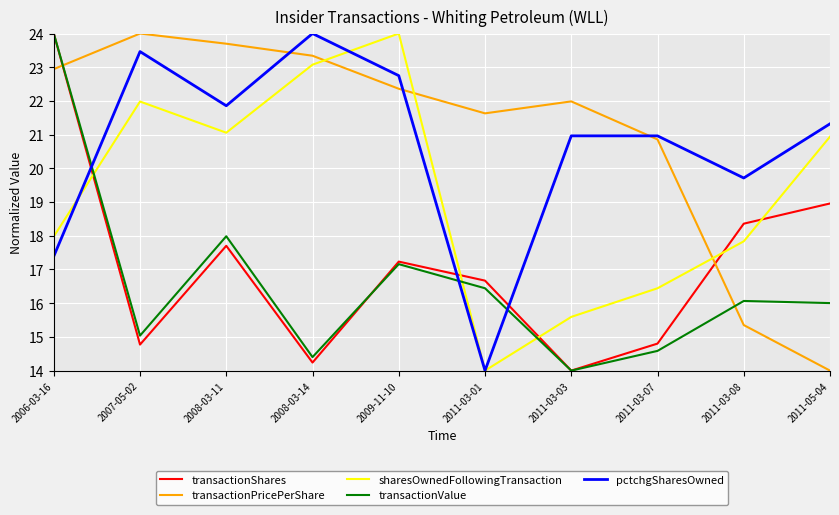

Reading right to left, what are all the values shown in this chart?

transactionShares: 2011-05-04=19.0	2011-03-08=18.4	2011-03-07=14.8	2011-03-03=14.0	2011-03-01=16.7	2009-11-10=17.2	2008-03-14=14.2	2008-03-11=17.7	2007-05-02=14.8	2006-03-16=24.0
transactionPricePerShare: 2011-05-04=14.0	2011-03-08=15.4	2011-03-07=20.9	2011-03-03=22.0	2011-03-01=21.6	2009-11-10=22.4	2008-03-14=23.3	2008-03-11=23.7	2007-05-02=24.0	2006-03-16=22.9
sharesOwnedFollowingTransaction: 2011-05-04=20.9	2011-03-08=17.8	2011-03-07=16.4	2011-03-03=15.6	2011-03-01=14.0	2009-11-10=24.0	2008-03-14=23.1	2008-03-11=21.1	2007-05-02=22.0	2006-03-16=18.0
transactionValue: 2011-05-04=16.0	2011-03-08=16.1	2011-03-07=14.6	2011-03-03=14.0	2011-03-01=16.4	2009-11-10=17.2	2008-03-14=14.4	2008-03-11=18.0	2007-05-02=15.0	2006-03-16=24.0
pctchgSharesOwned: 2011-05-04=21.3	2011-03-08=19.7	2011-03-07=21.0	2011-03-03=21.0	2011-03-01=14.0	2009-11-10=22.8	2008-03-14=24.0	2008-03-11=21.9	2007-05-02=23.5	2006-03-16=17.4